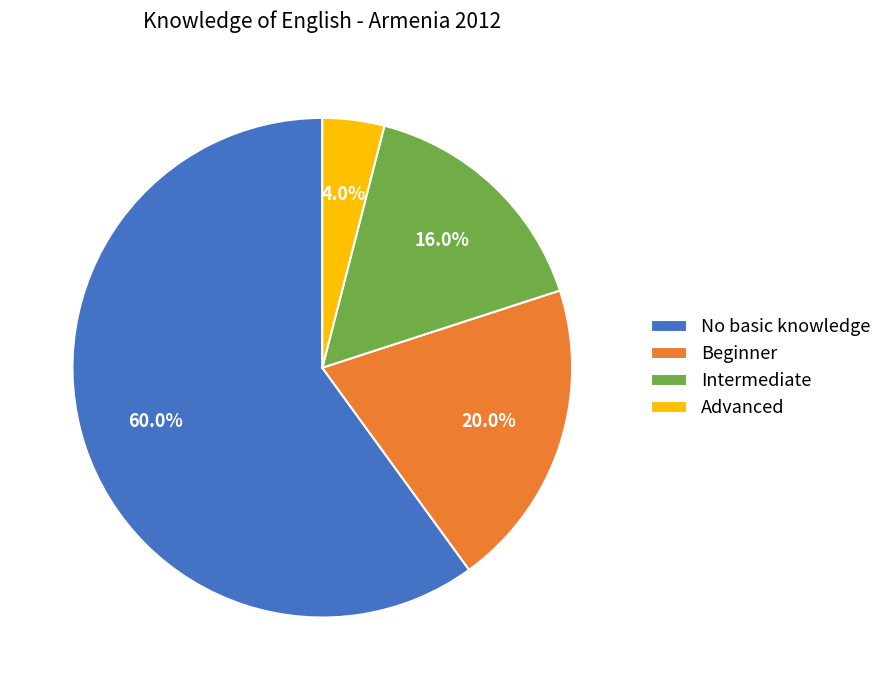

The Advanced slice represents 11% of the pie. True or false?

False